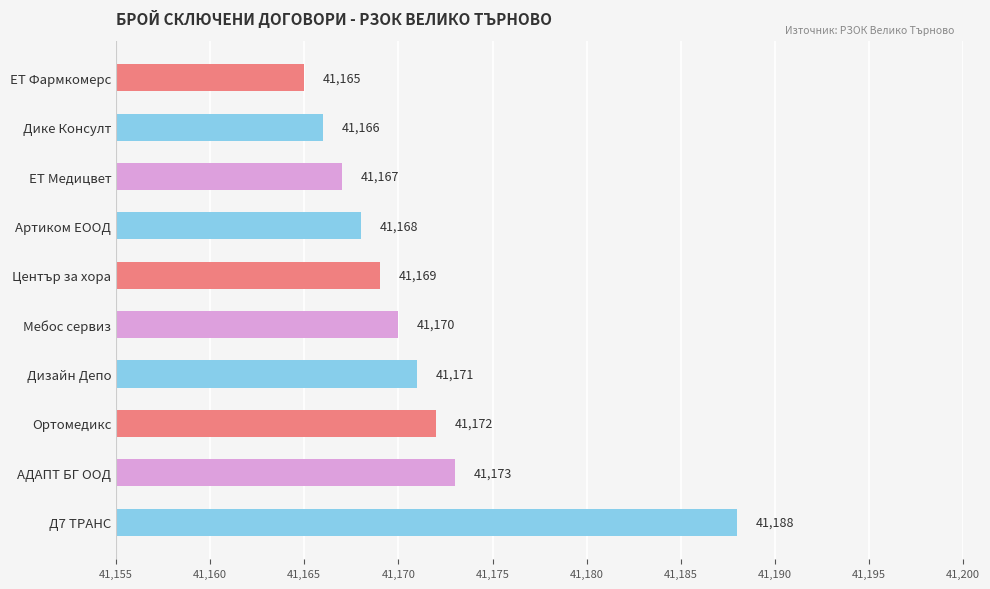

What is the value of the 2nd bar from the top?

41166